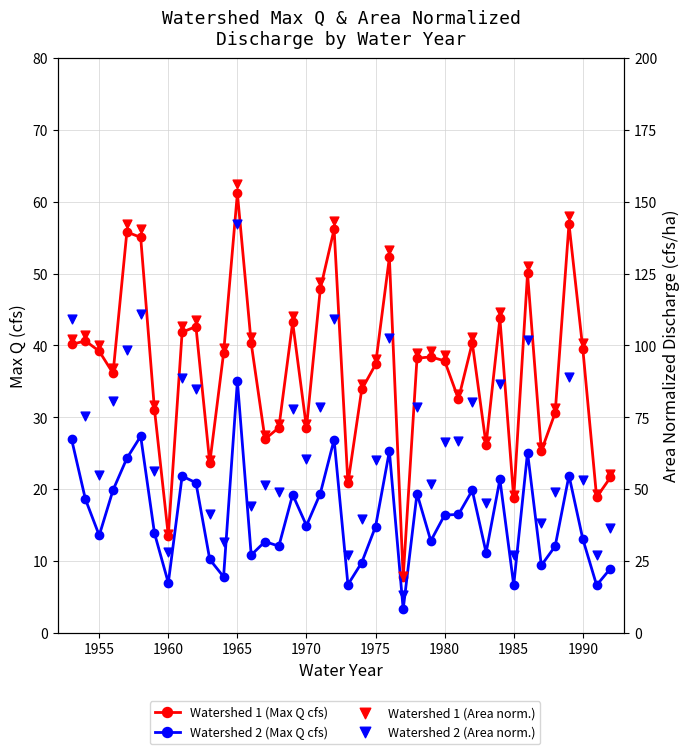

Which series has the largest Y range (max minus min)?

Watershed 1 (Area norm.)